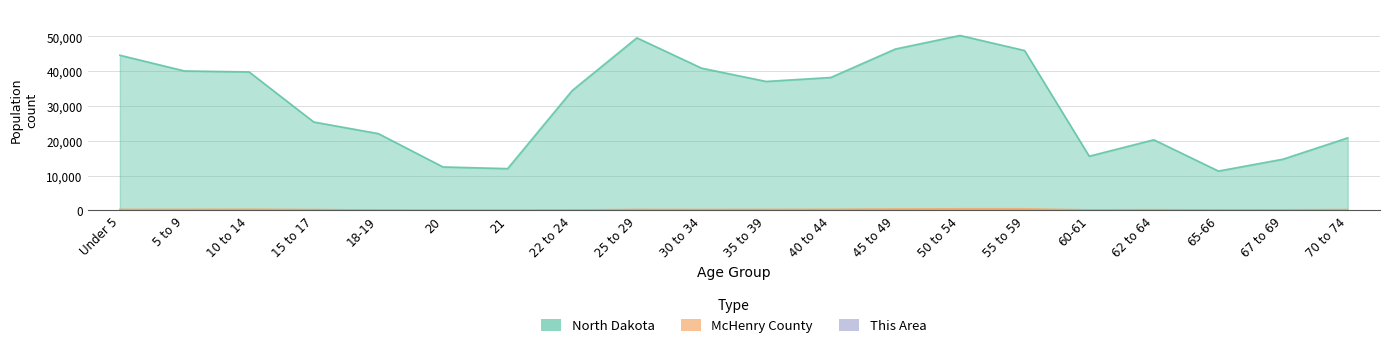

Which category has the highest value across all series?

50 to 54